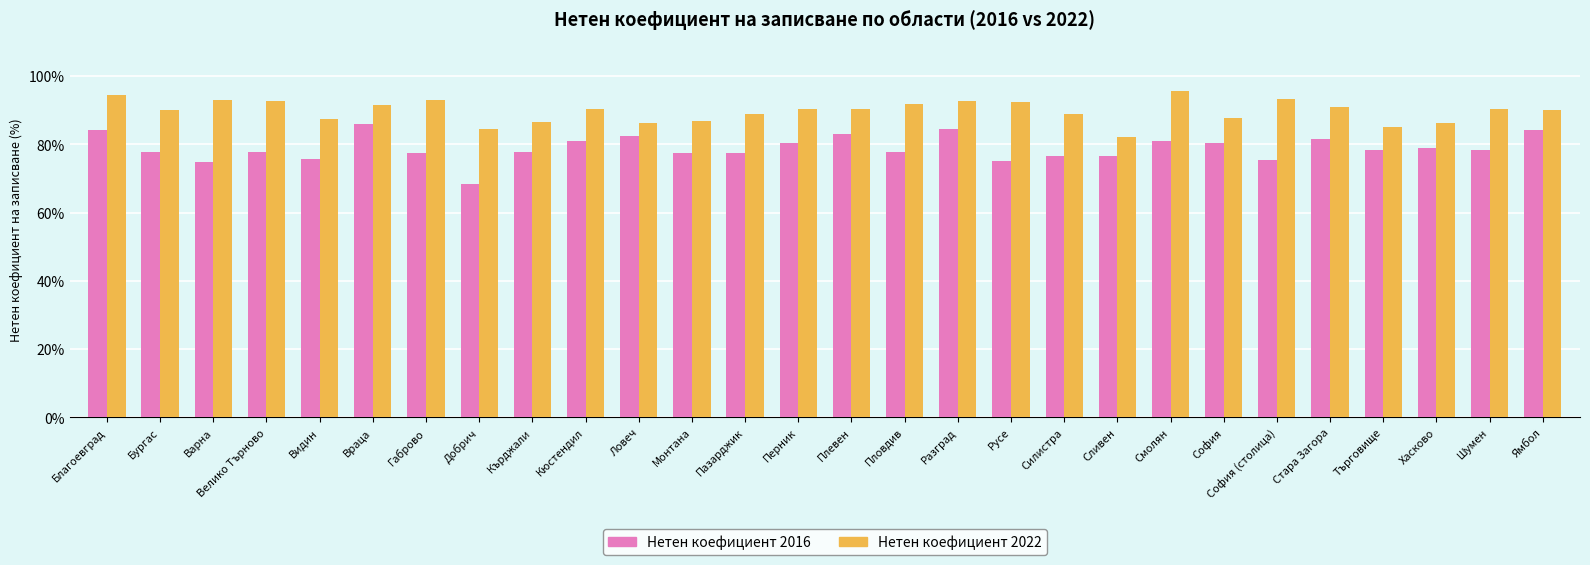

At which label does Нетен коефициент 2016 reach its peak?

Враца